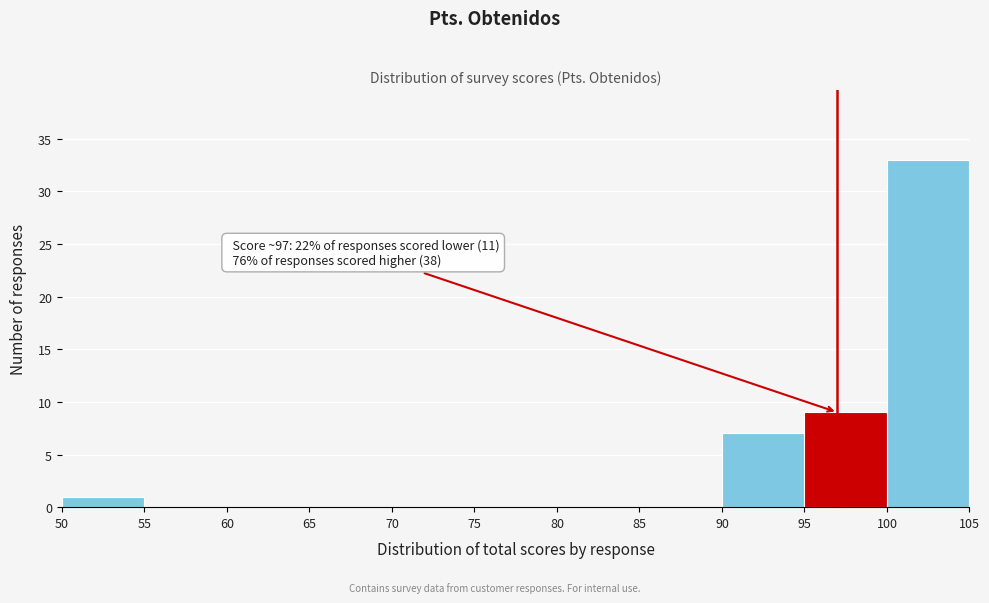

Which range on the x-axis has the tallest bar?

100 to 105